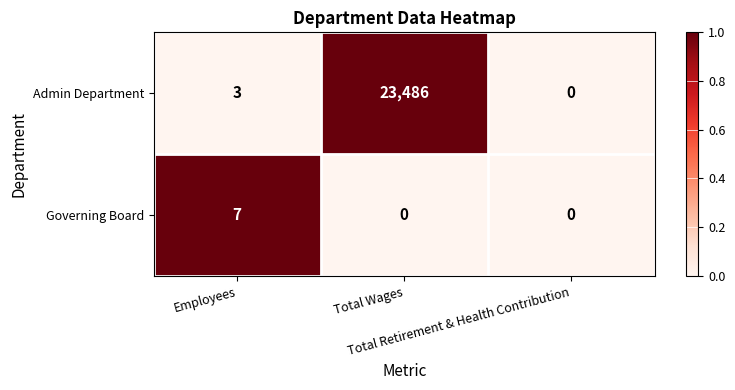

What is the highest value of the Governing Board series?

7